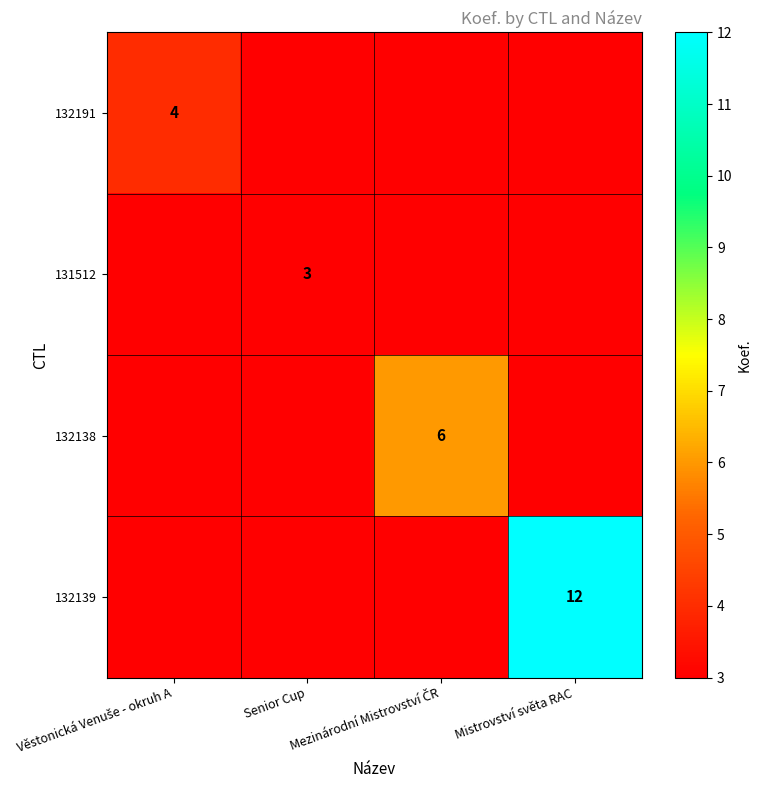

The 131512 series shows 3 at Věstonická Venuše - okruh A. True or false?

True